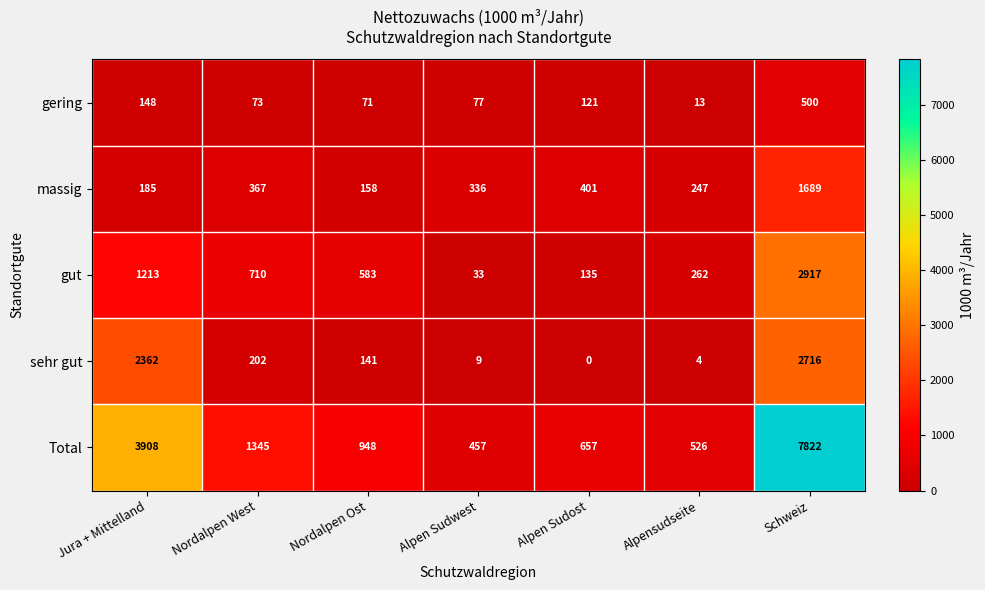

List the series in order of their peak value, highest first.

Total, gut, sehr gut, massig, gering